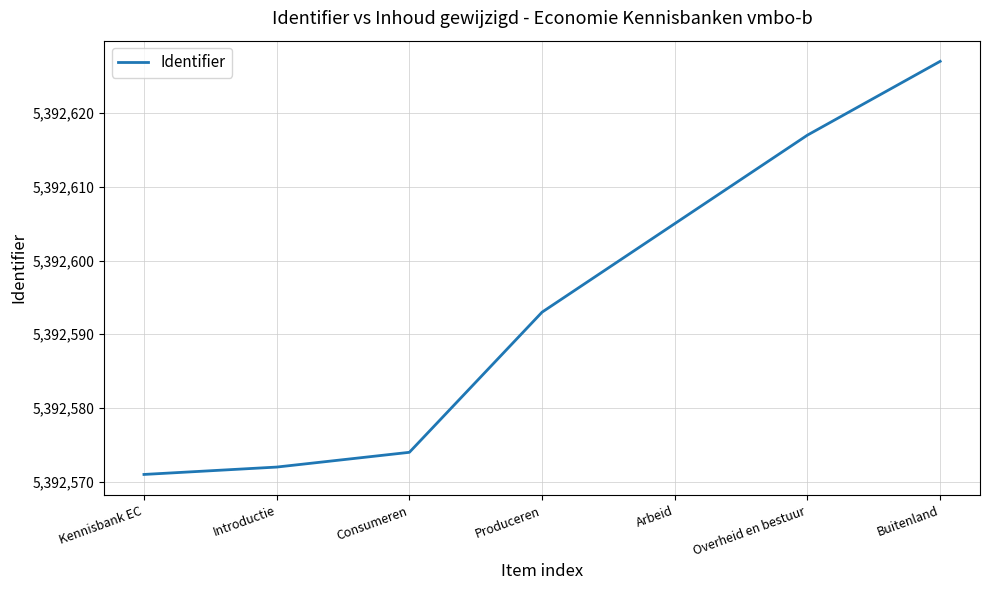

At which category does the chart reach its minimum across all series?

Kennisbank EC